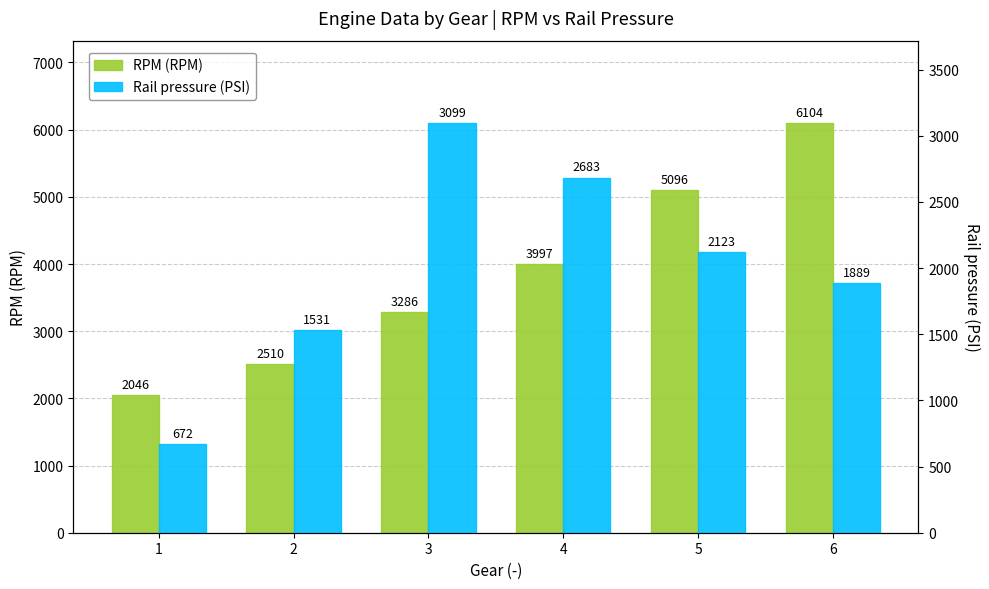

At which label does RPM (RPM) first exceed 3997?

5